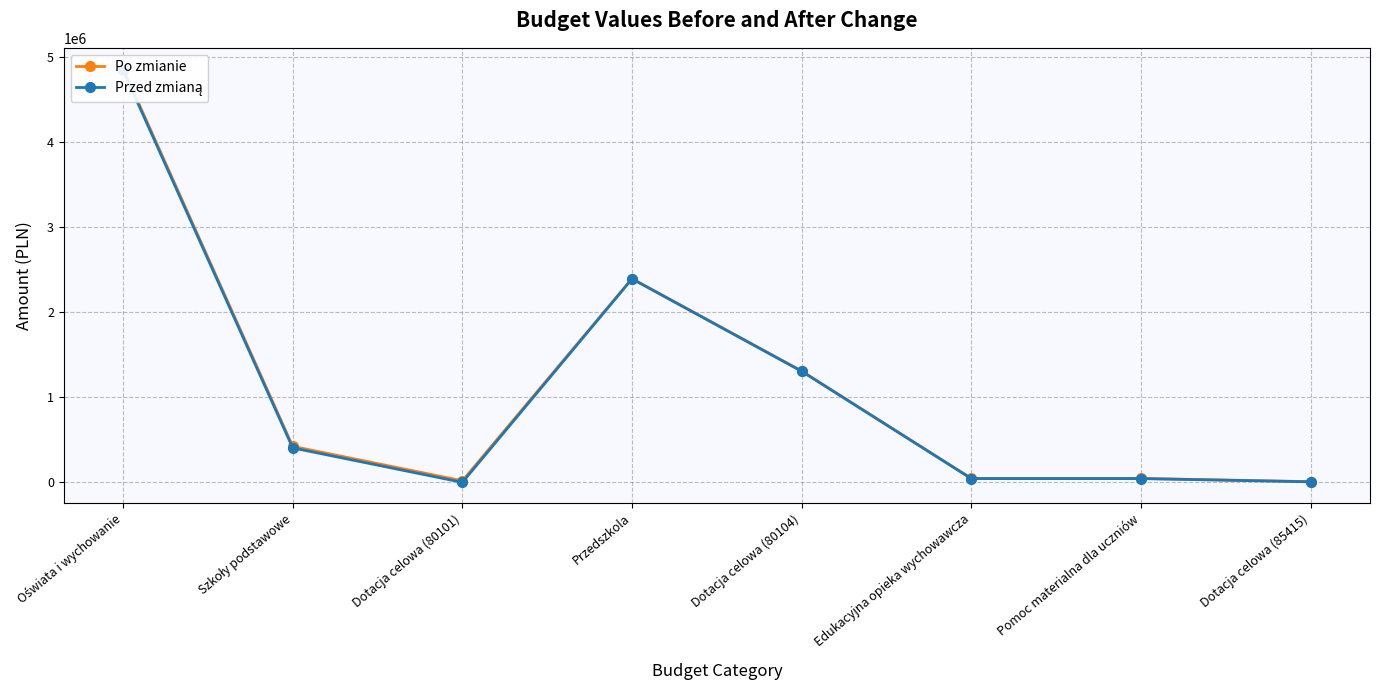

Reading left to right, extract all data points from this chart.

Po zmianie: Oświata i wychowanie=4860111	Szkoły podstawowe=422881	Dotacja celowa (80101)=18400	Przedszkola=2392373	Dotacja celowa (80104)=1307277	Edukacyjna opieka wychowawcza=46240	Pomoc materialna dla uczniów=46240	Dotacja celowa (85415)=8240
Przed zmianą: Oświata i wychowanie=4839211	Szkoły podstawowe=404481	Dotacja celowa (80101)=0	Przedszkola=2389873	Dotacja celowa (80104)=1304777	Edukacyjna opieka wychowawcza=44280	Pomoc materialna dla uczniów=44280	Dotacja celowa (85415)=6280